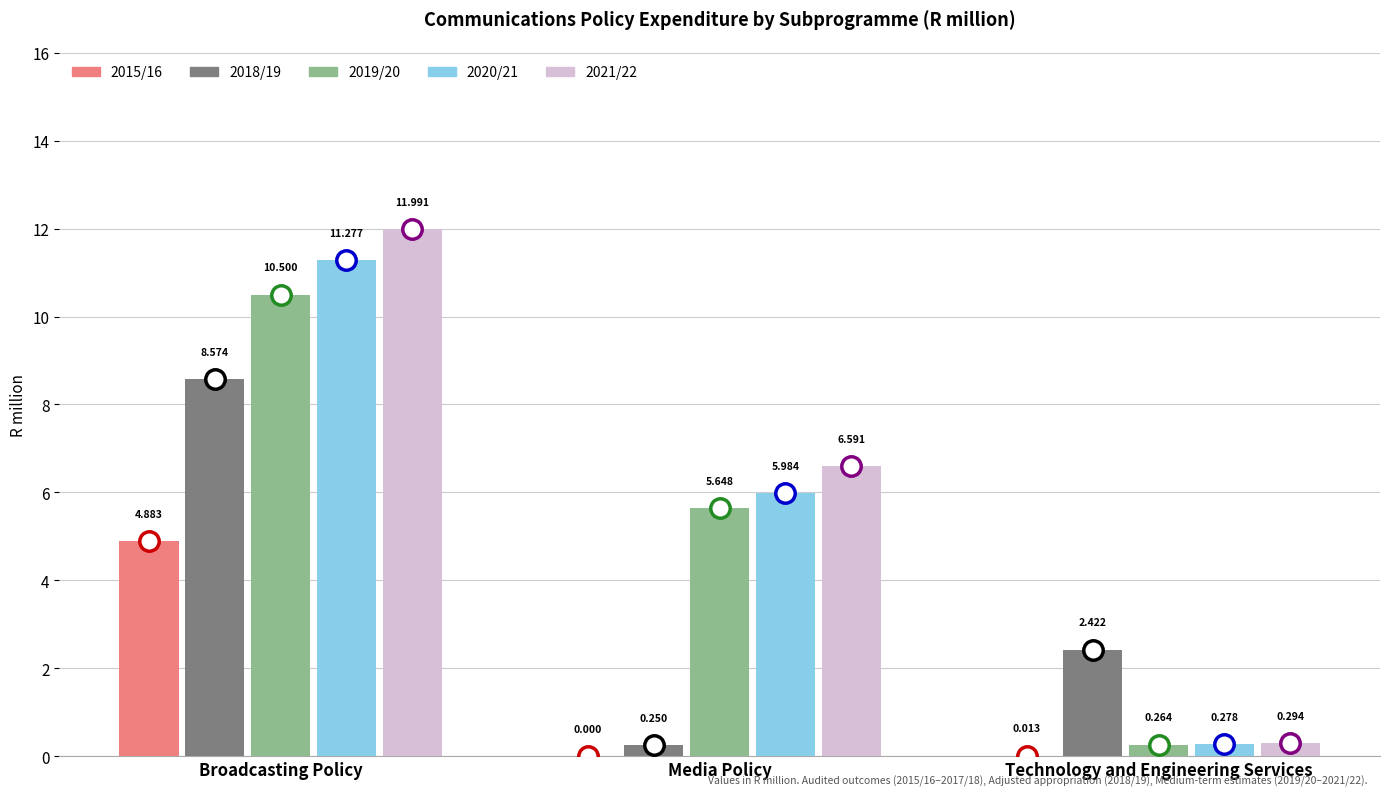

How many groups of bars are there?

3